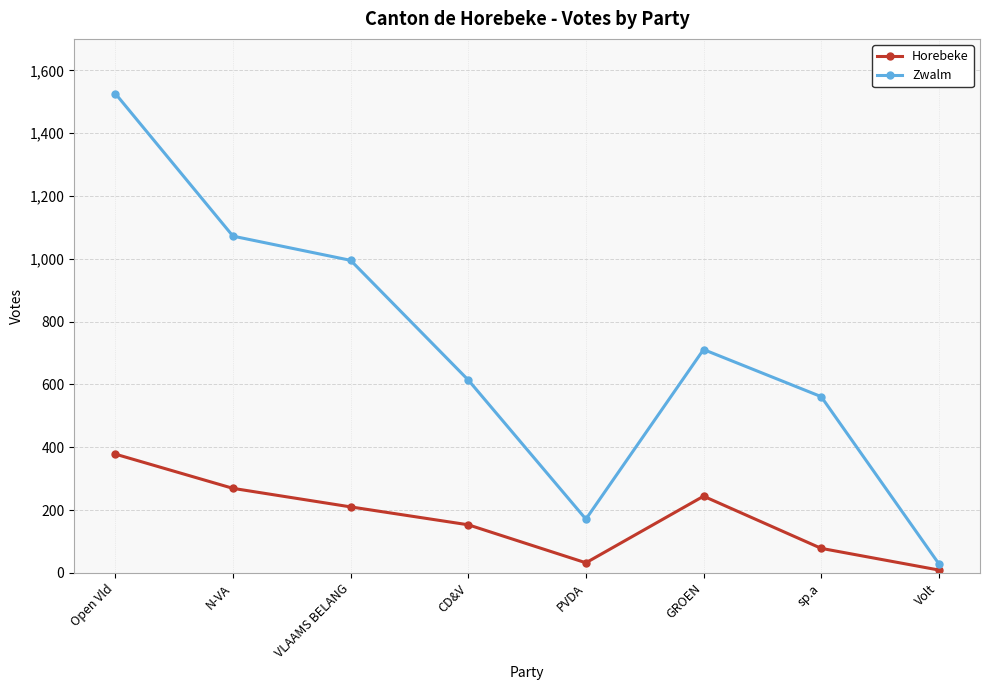

Where is the first local minimum for Horebeke?

PVDA